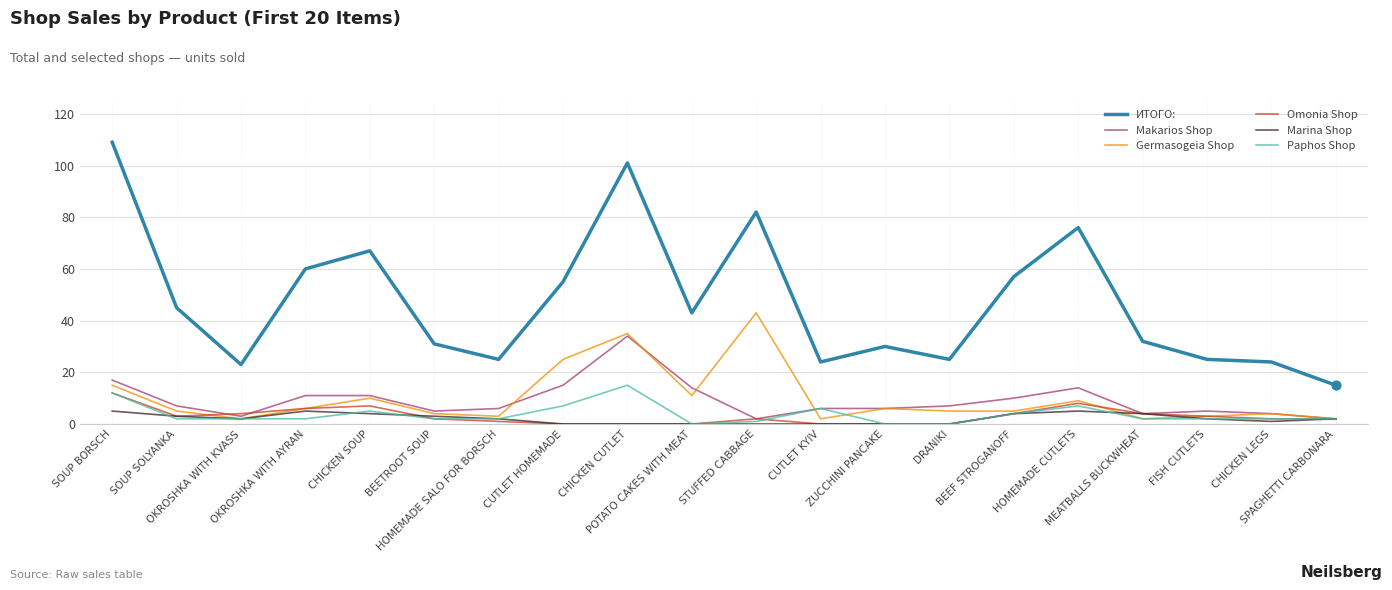

At which category is the sum across all series the highest?

CHICKEN CUTLET